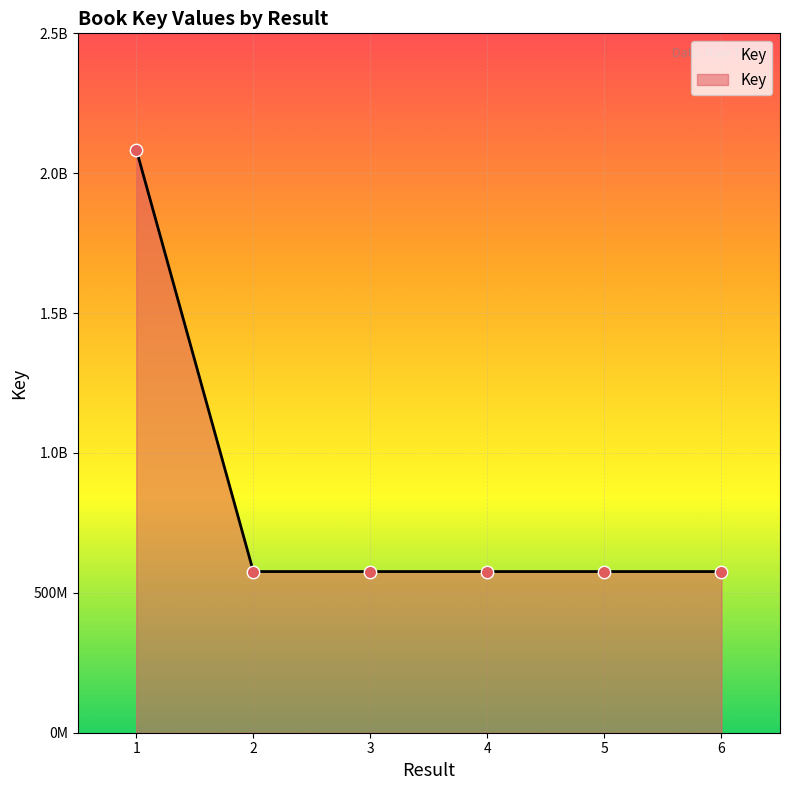

Which has a higher value, 6 or 2?

2